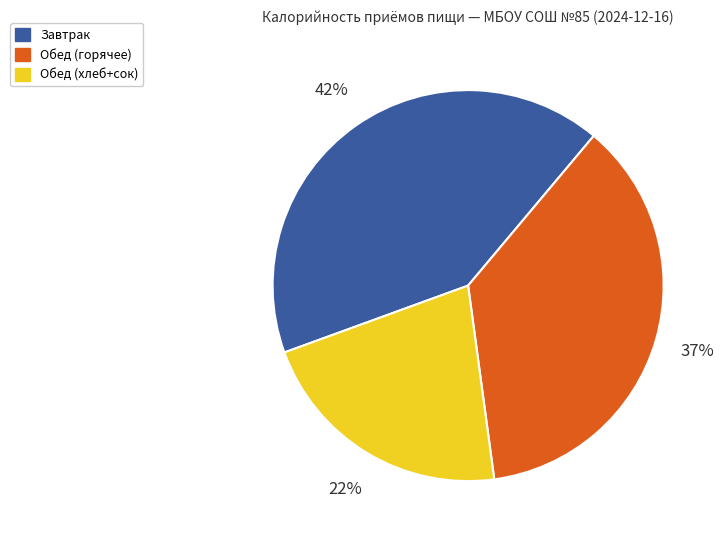

Is there any slice that represents more than half of the pie?

No